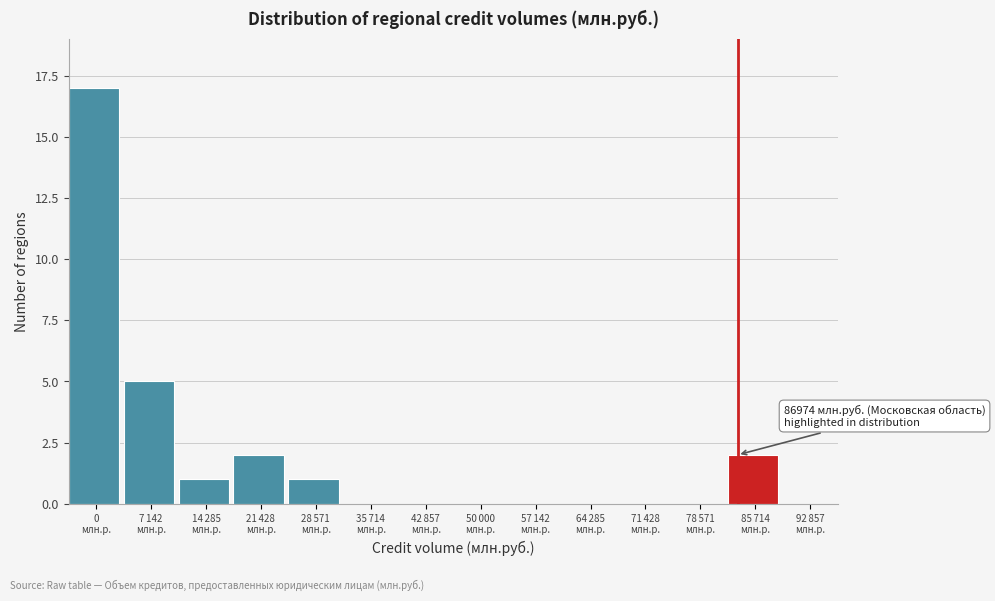

What is the maximum value shown in the chart?

17